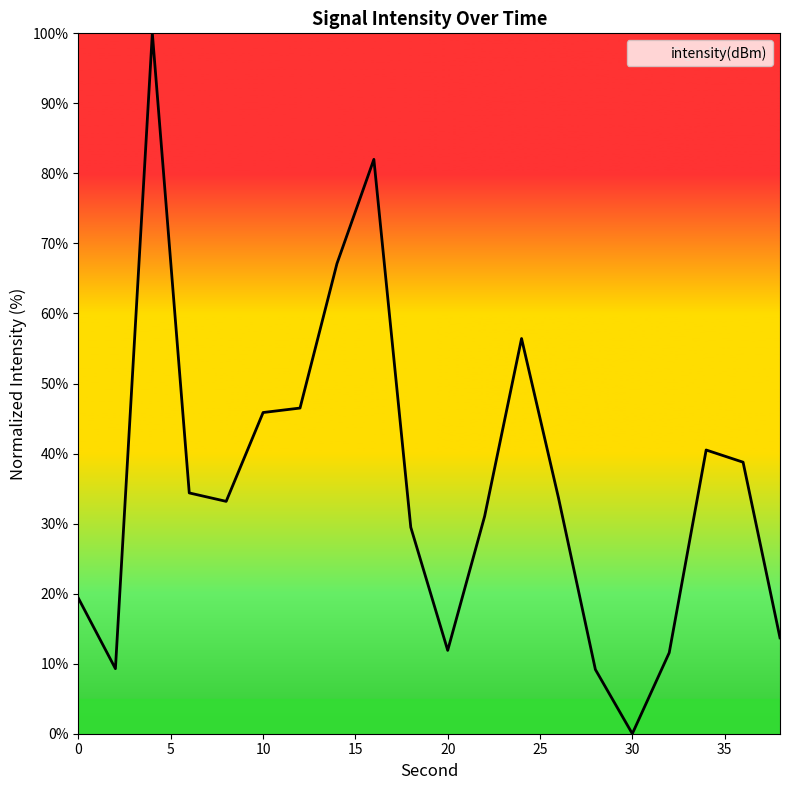

What is the maximum value shown in the chart?

100.0